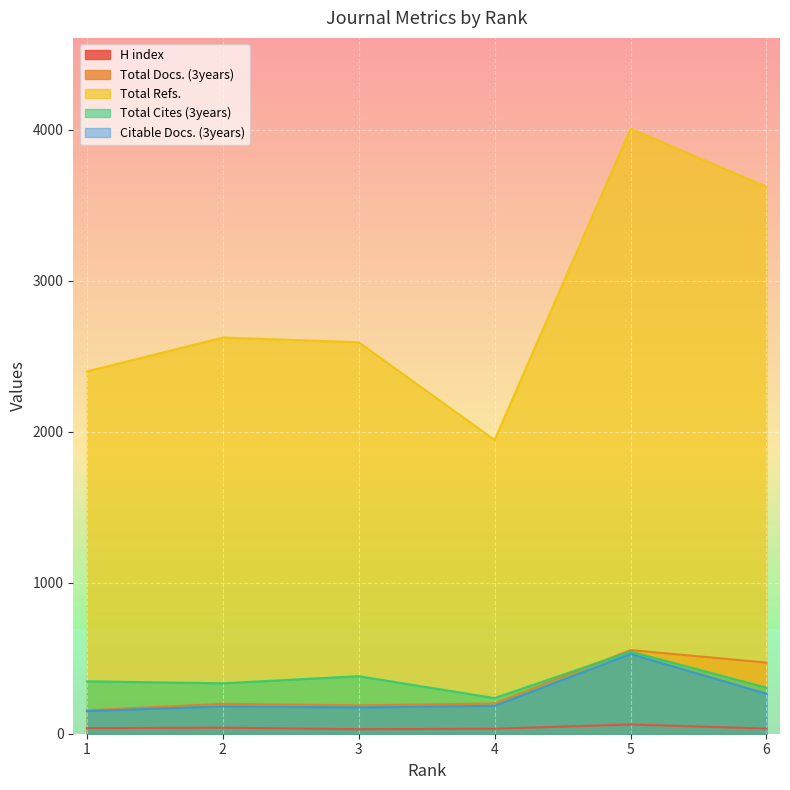

Which series has the largest total across all categories?

Total Refs.